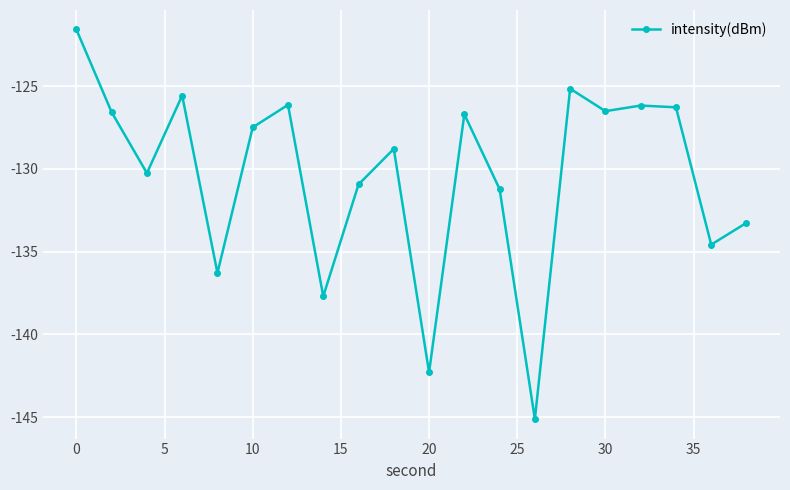

How many lines are shown in the chart?

1